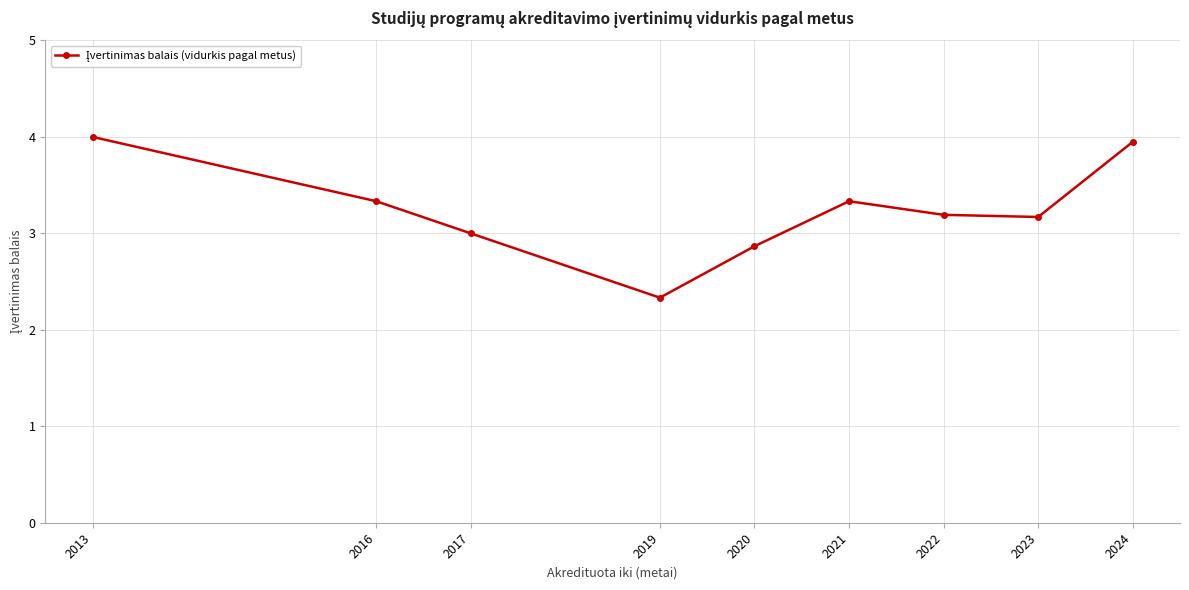

Does the chart display data point markers on the line(s)?

Yes